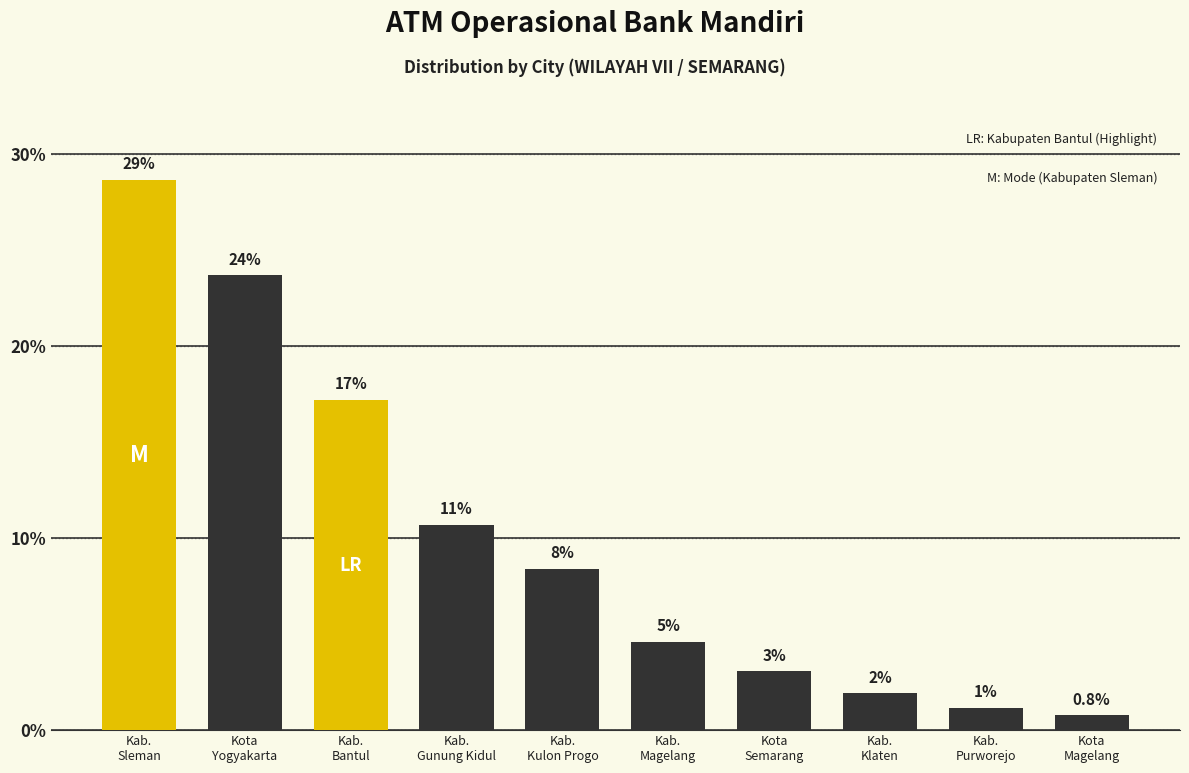

How many bars are there in total?

10